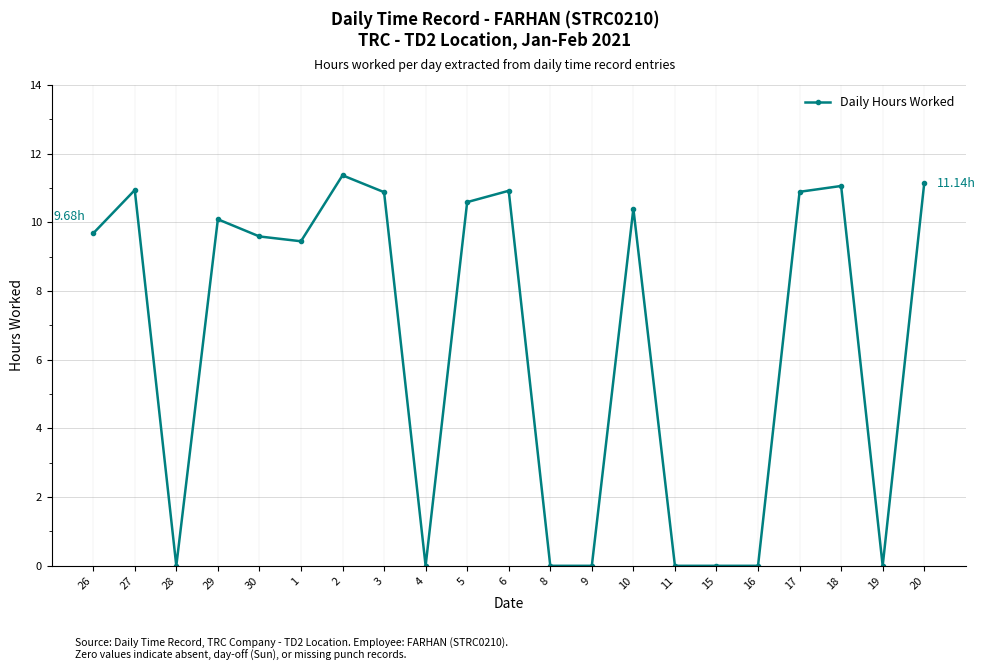

True or false: the data has more than 2 interior local peaks.

True